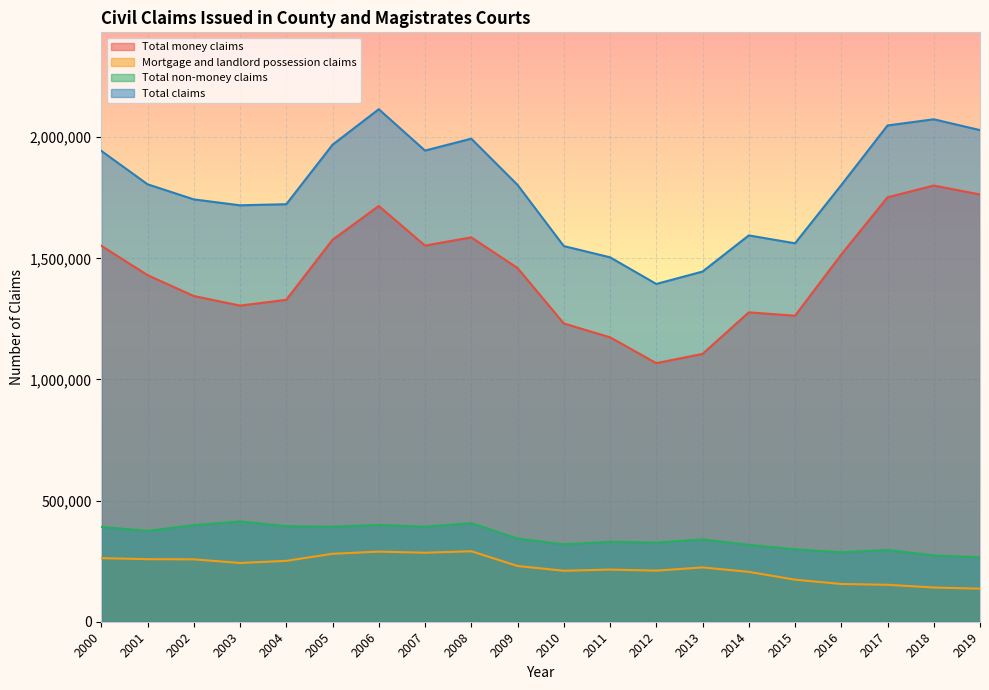

What are all the series names shown in the legend?

Total money claims, Mortgage and landlord possession claims, Total non-money claims, Total claims